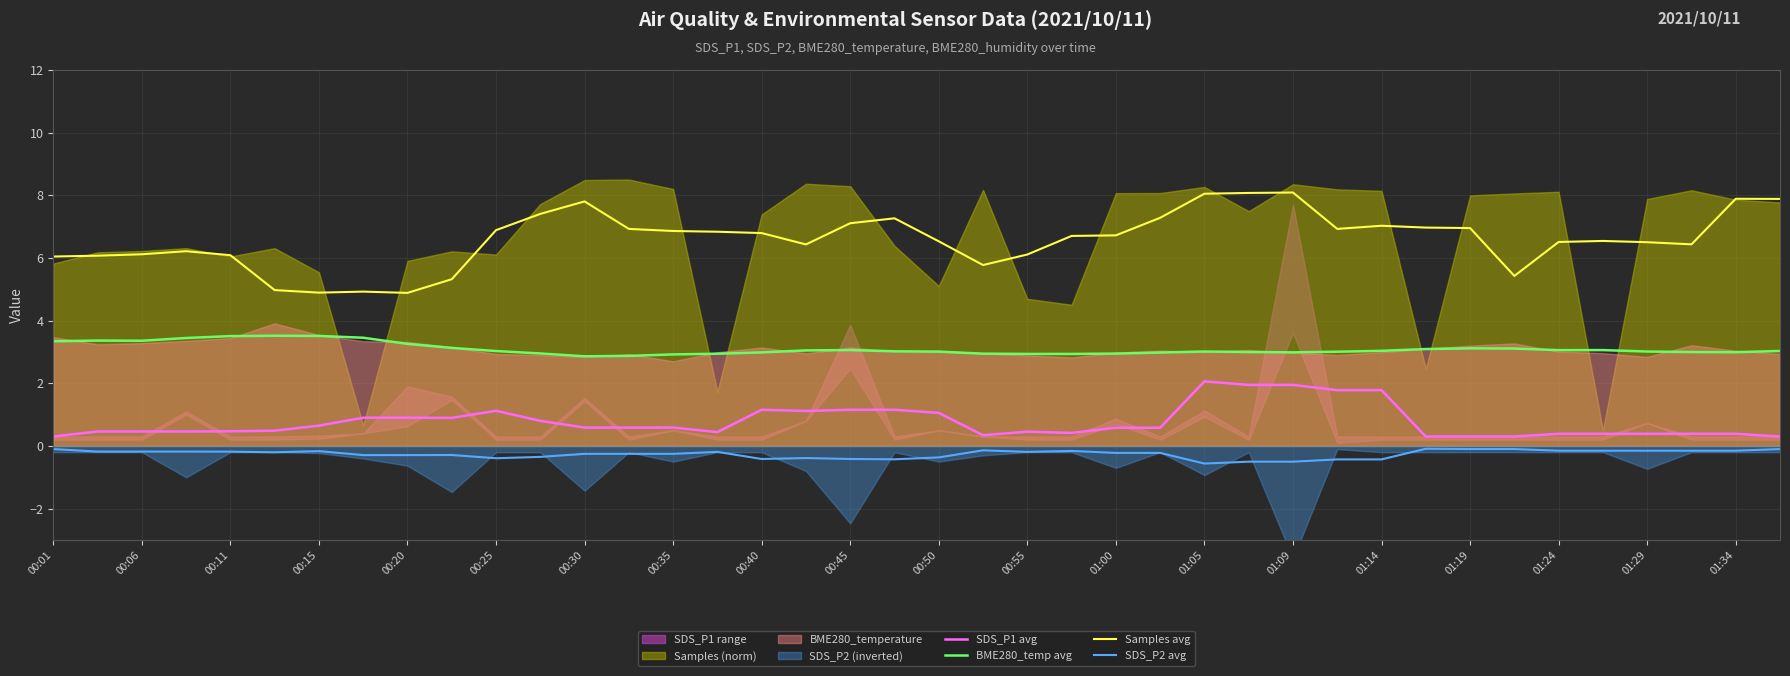

How many data points does each series have?

40